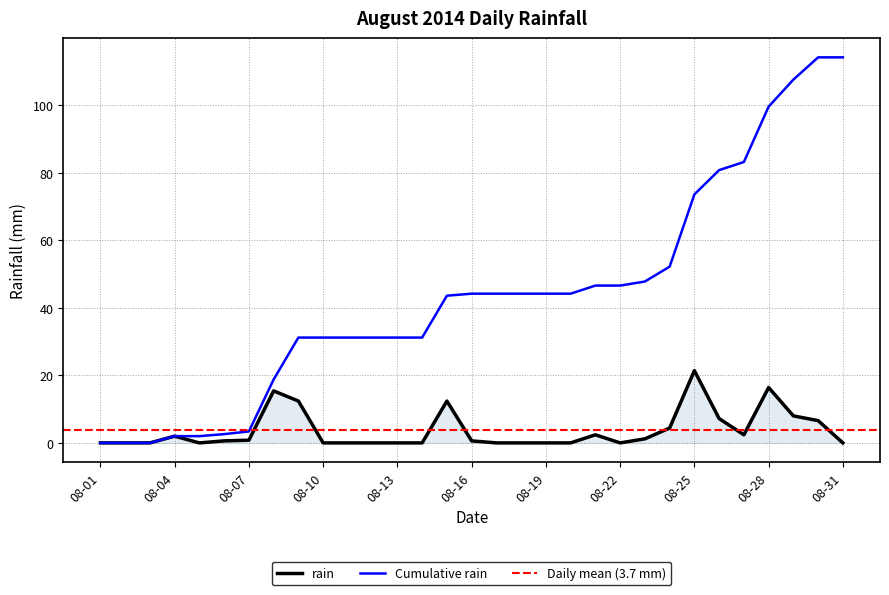

The value at 2014-08-23 is 1.8. True or false?

False